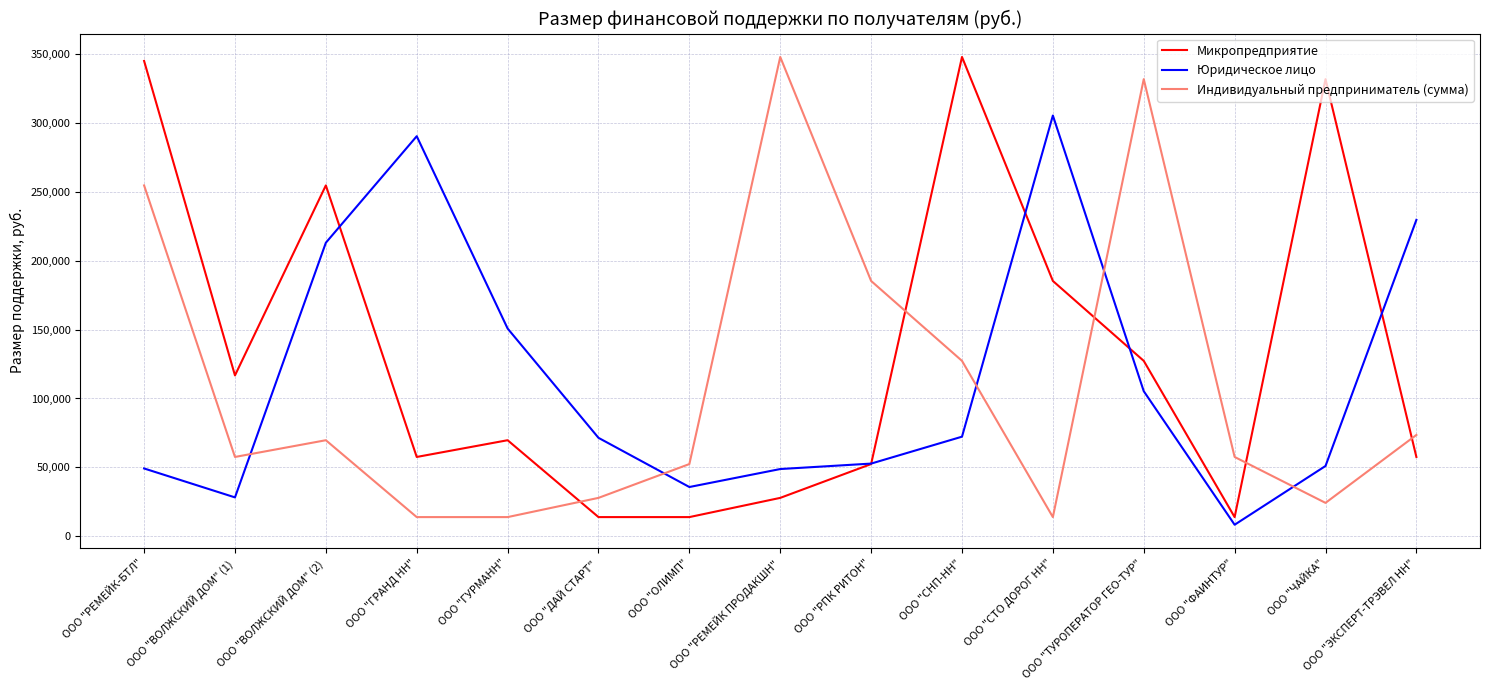

What is the difference between the second highest and minimum values in the Юридическое лицо series?

281855.2